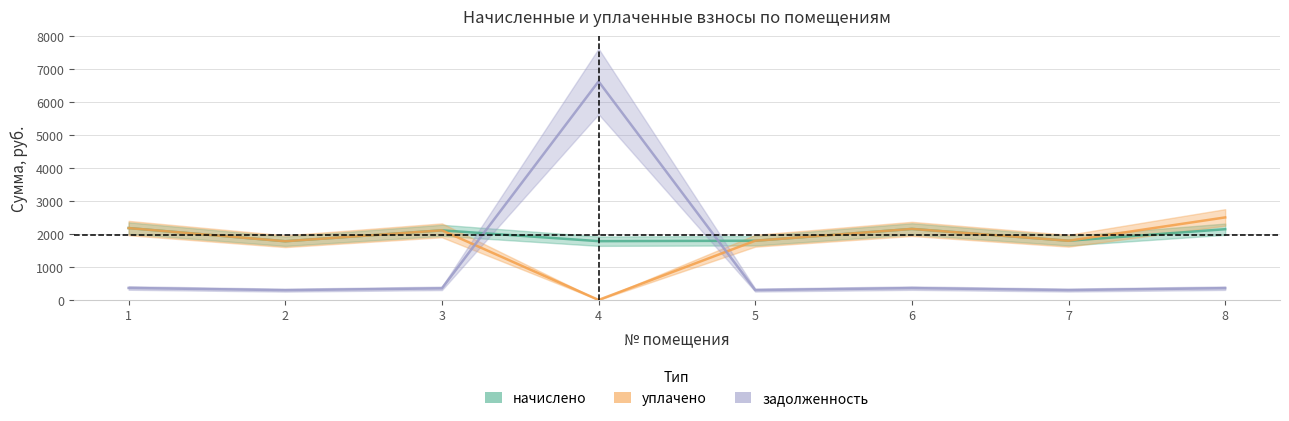

What are all the series names shown in the legend?

начислено, уплачено, задолженность